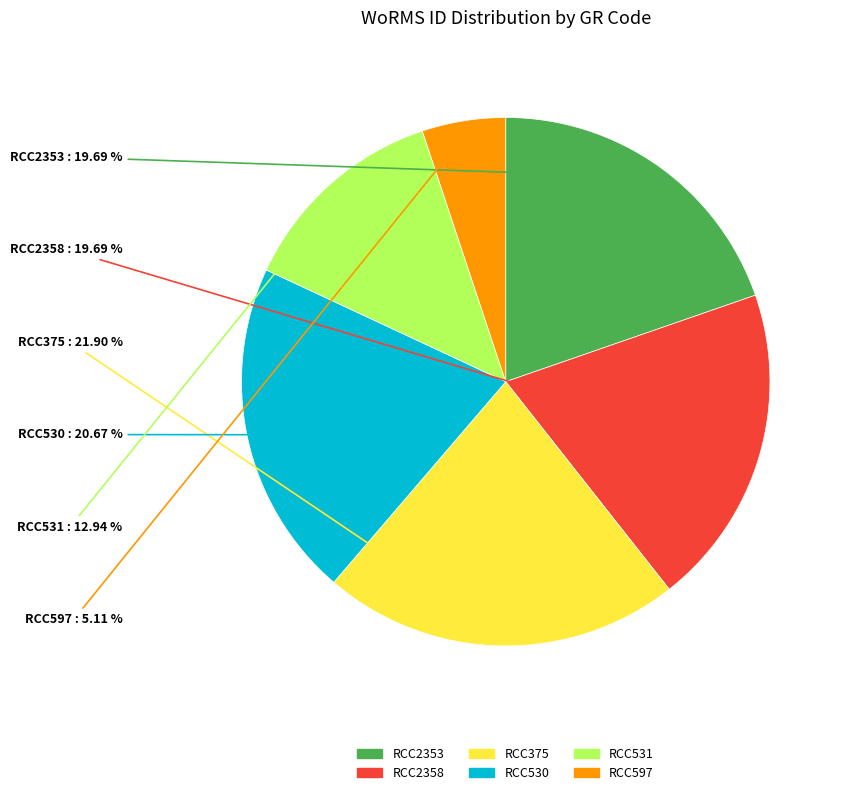

To the nearest percent, what percentage of the pie is RCC2358?

20%